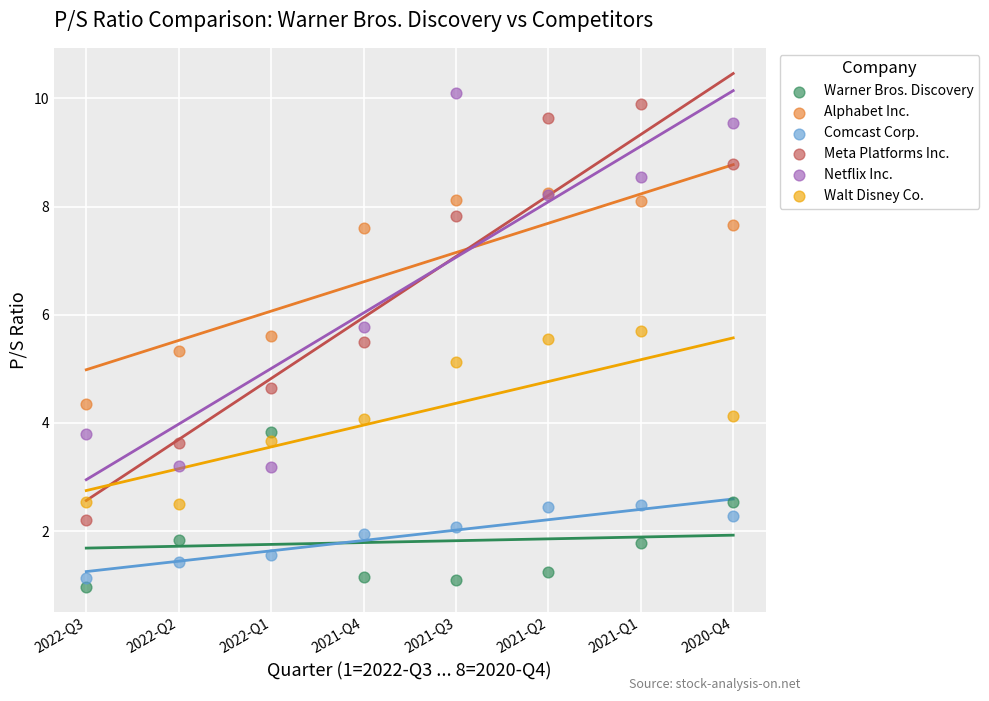

Across all series, what Y value is closest to 5?

5.1